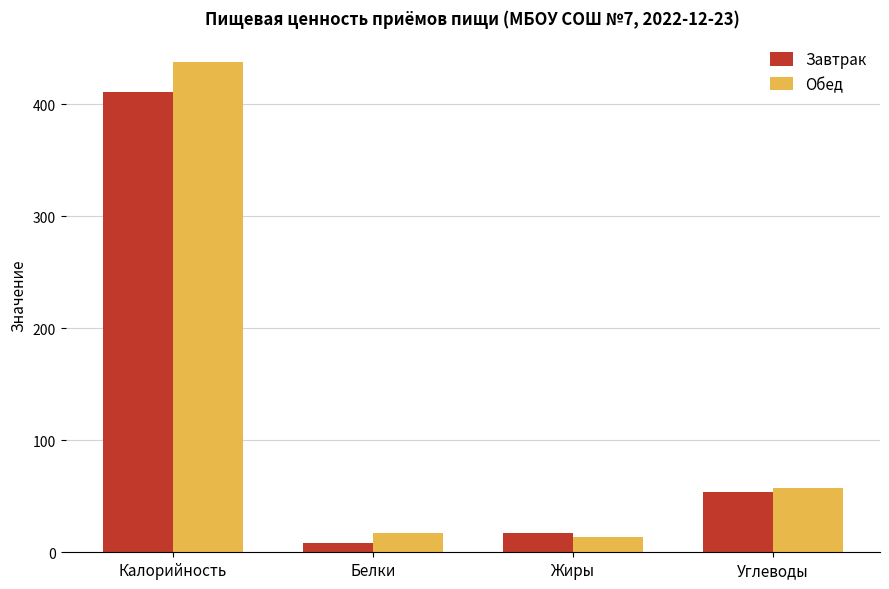

Reading left to right, list all the values displayed in this chart.

Завтрак: 410.8	8.7	17.4	53.7
Обед: 437.9	16.9	13.4	57.8